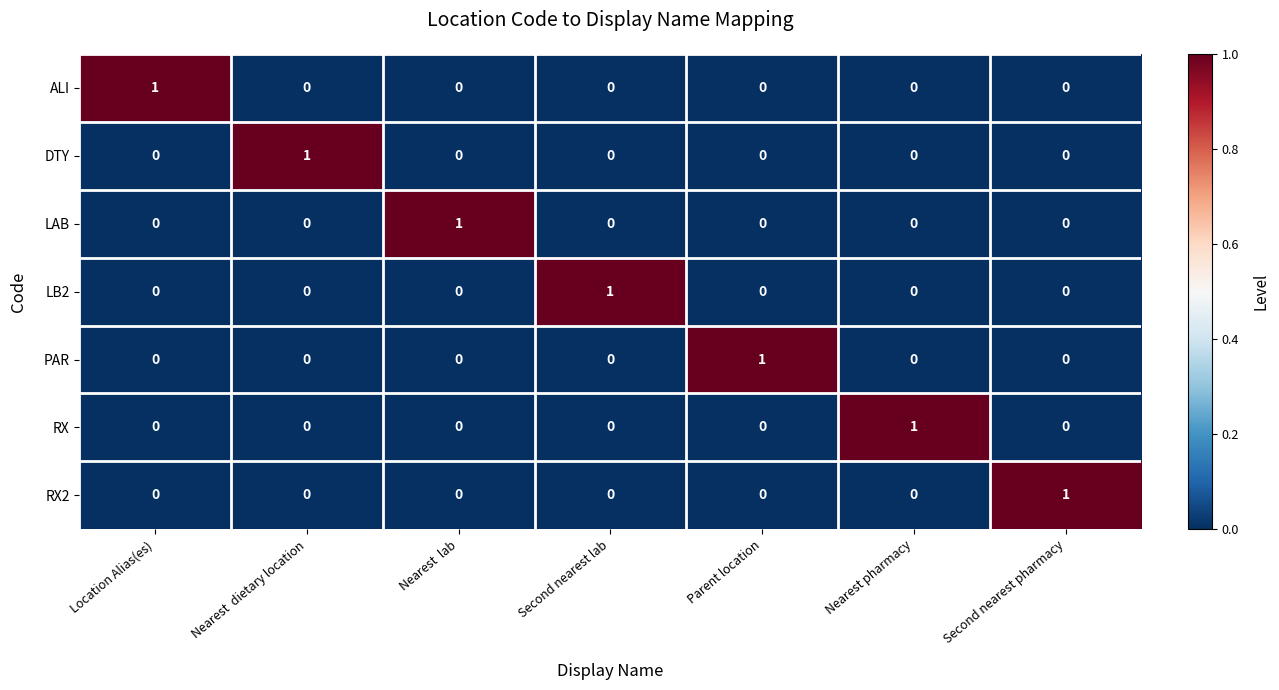

How many data points in DTY are above 0?

1